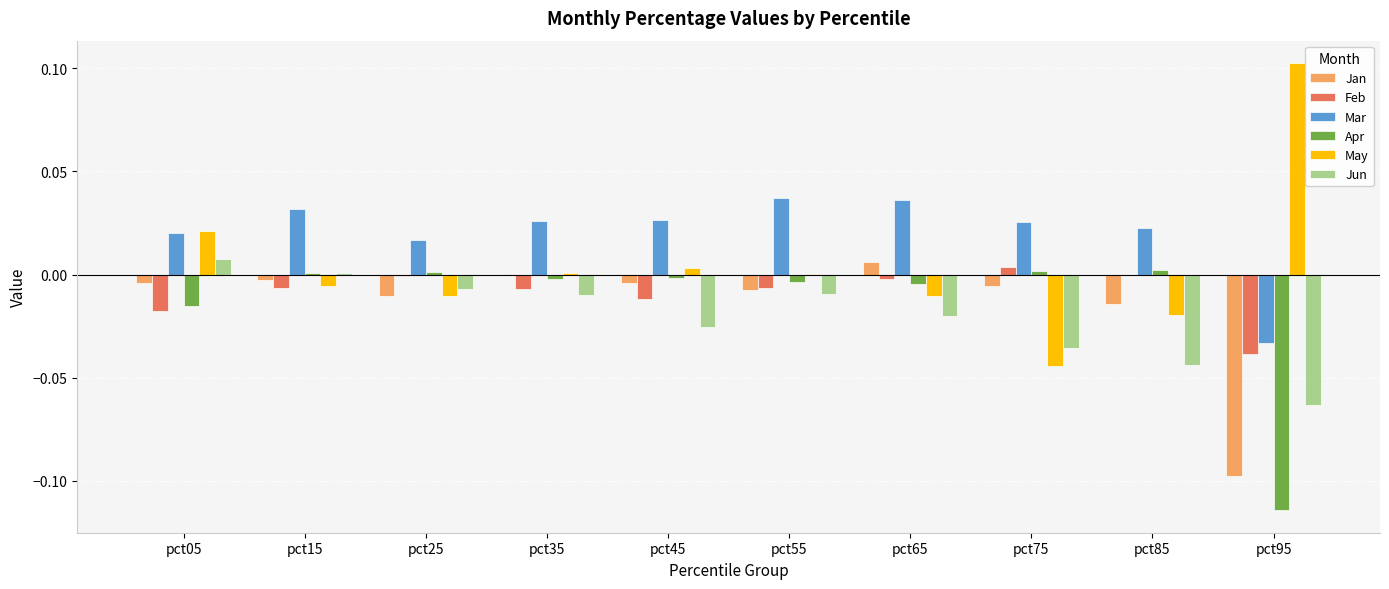

Which category has the highest value across all series?

pct95